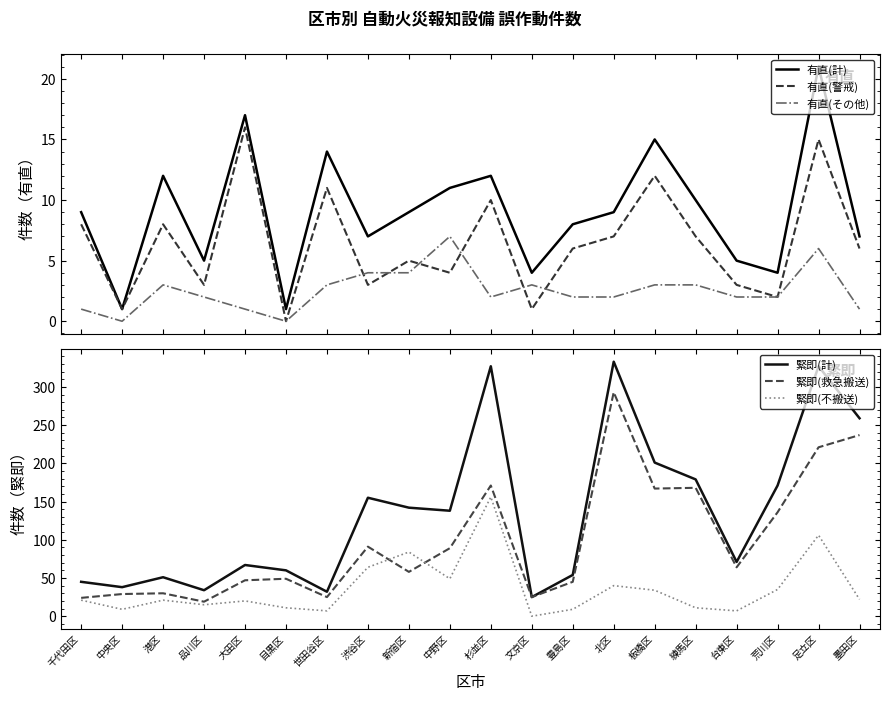

What is the difference between the 有直(計) values at 千代田区 and 杉並区?

3